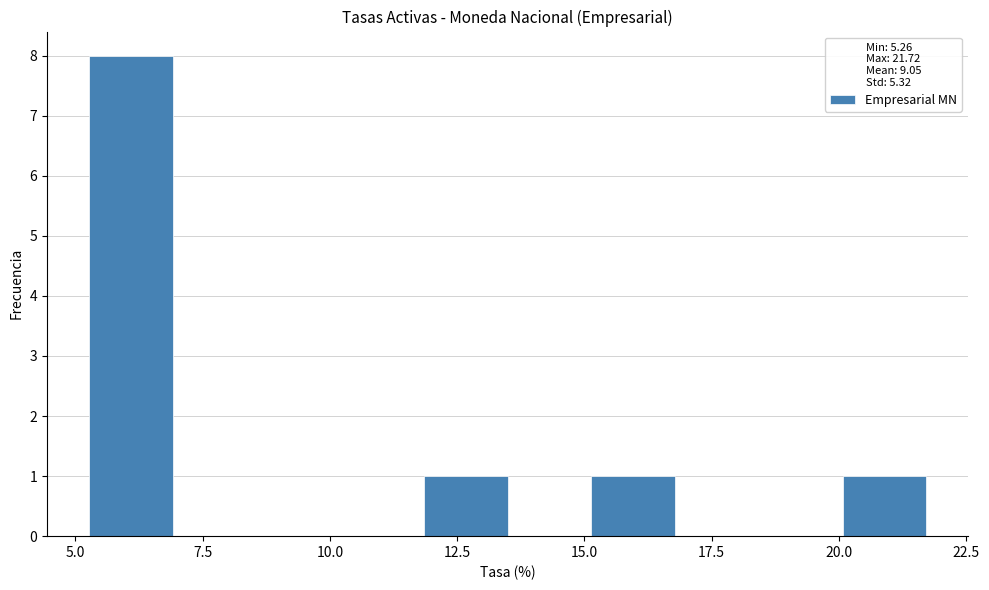

Around what value on the x-axis is the tallest bar? Give the approximate position of its centre, as read against the axis.

6.0